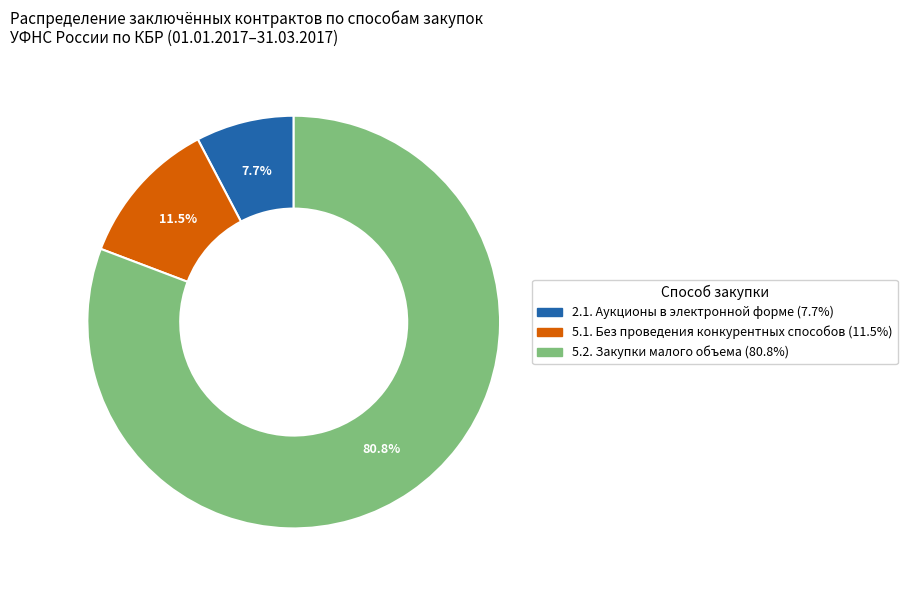

Which slice is the largest?

5.2. Закупки малого объема